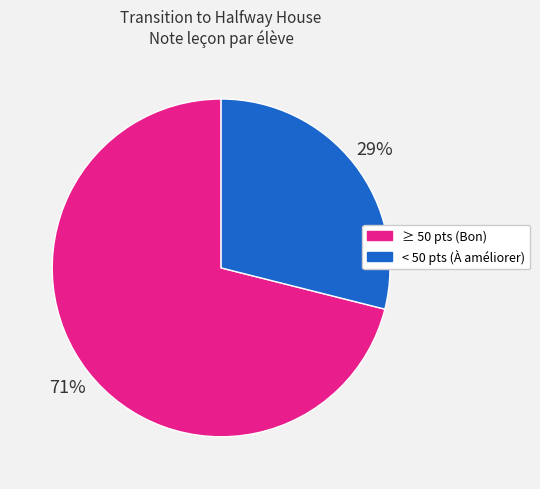

To the nearest percent, what percentage of the pie is < 50 pts (À améliorer)?

29%